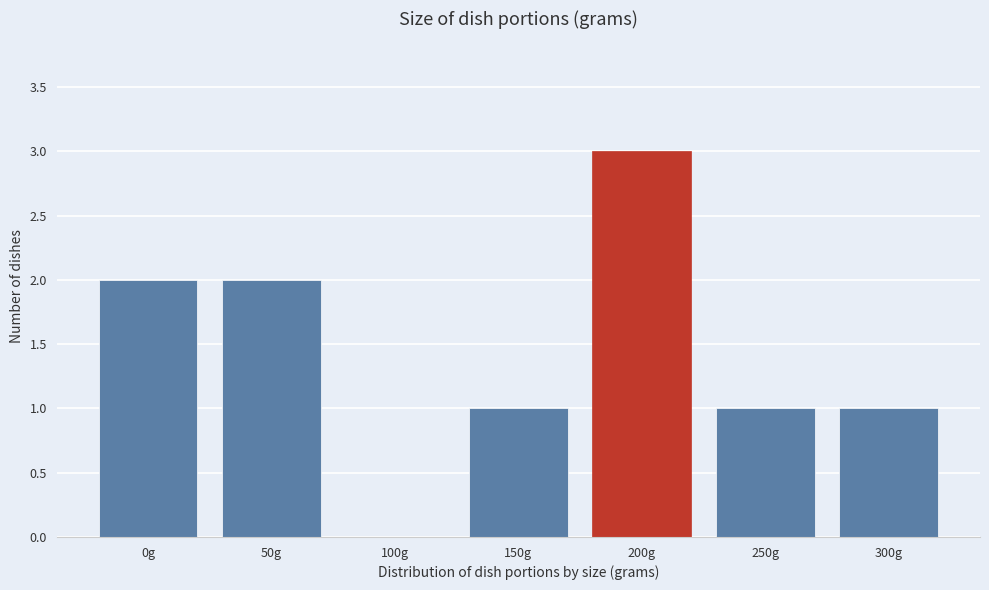

Reading left to right, list all the values displayed in this chart.

0g=2	50g=2	100g=0	150g=1	200g=3	250g=1	300g=1